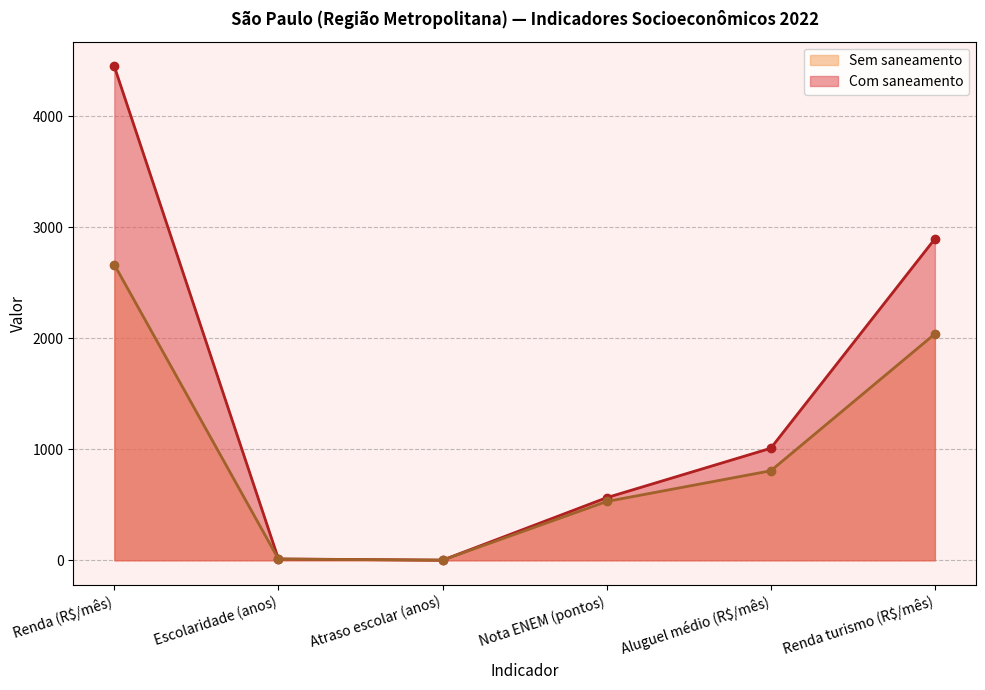

Rank the categories by Sem saneamento value from lowest to highest.

Atraso escolar (anos), Escolaridade (anos), Nota ENEM (pontos), Aluguel médio (R$/mês), Renda turismo (R$/mês), Renda (R$/mês)